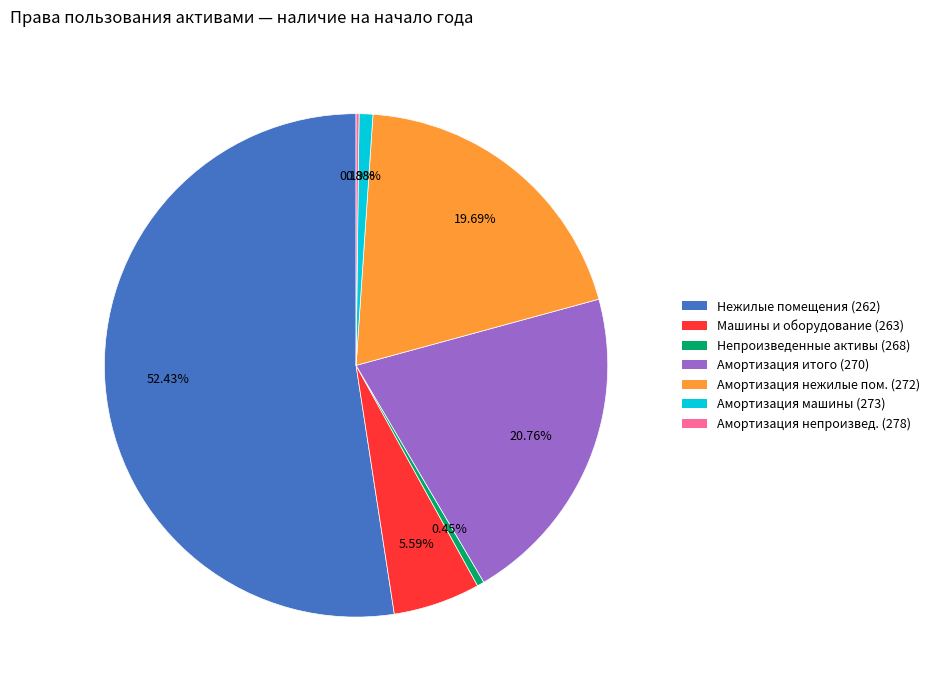

Is there a majority slice in this chart?

Yes